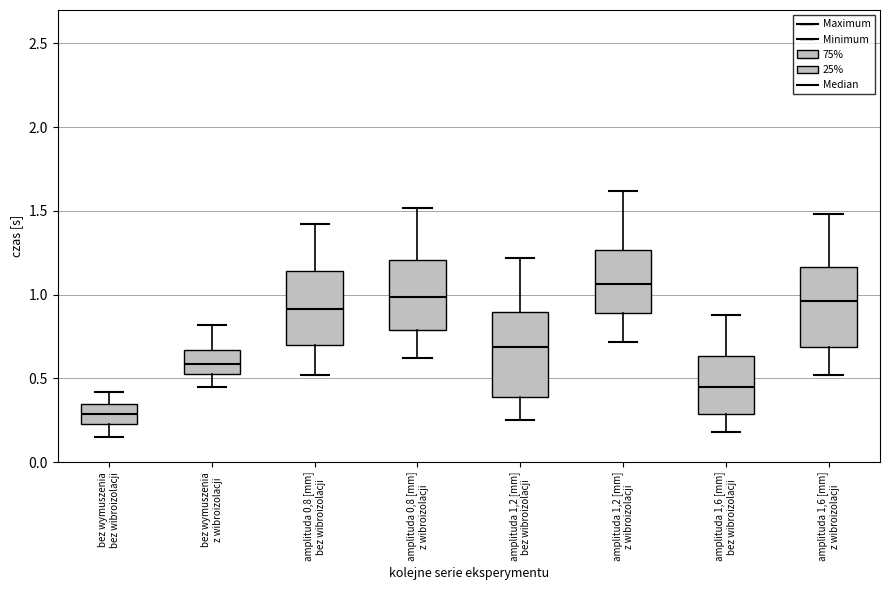

Where is the upper edge of the box for bez wymuszenia bez wibroizolacji on the y-axis? The values are not printed on the chart, so give them approximately, as read against the axis.

0.35